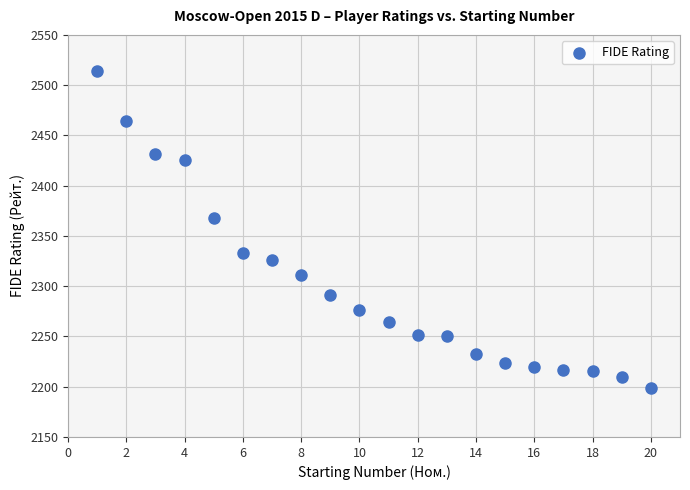

What Y value in the scatter plot is closest to 2356?

2368